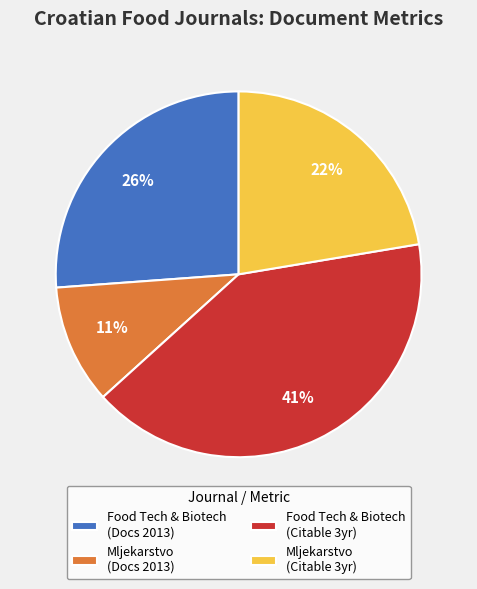

What percentage is the Food Tech & Biotech (Citable 3yr) slice, to the nearest percent?

41%